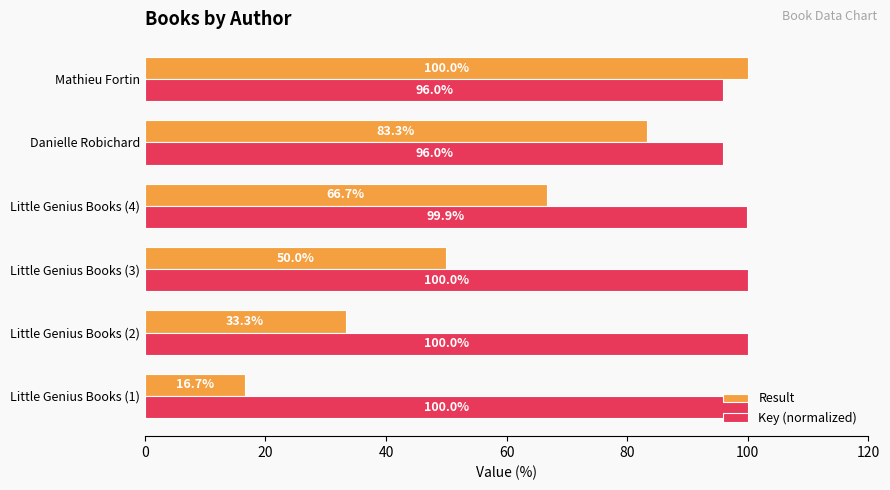

What is the greatest value displayed?

100.0